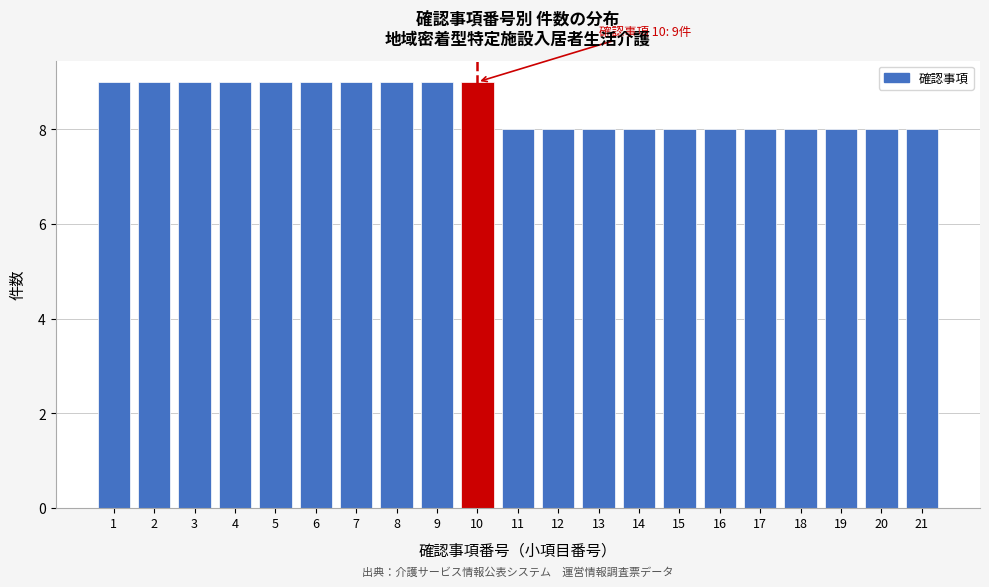

Reading left to right, extract all data points from this chart.

1=9	2=9	3=9	4=9	5=9	6=9	7=9	8=9	9=9	10=9	11=8	12=8	13=8	14=8	15=8	16=8	17=8	18=8	19=8	20=8	21=8